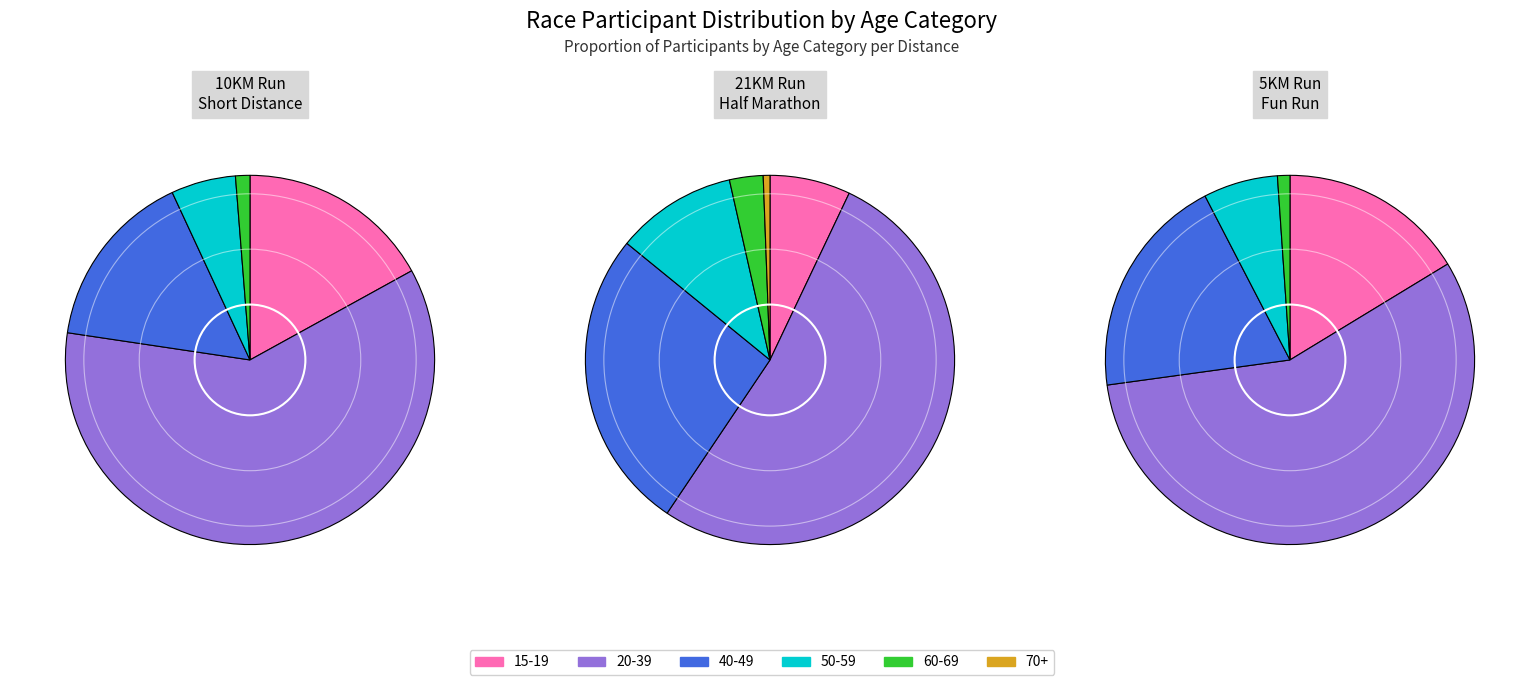

Combined, what portion of the pie is 70+ and 40-49?

15.7%